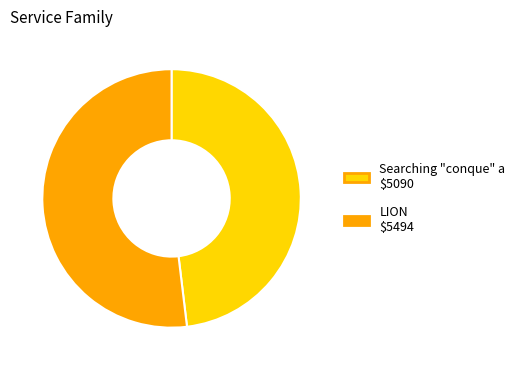

Is there any slice that represents more than half of the pie?

Yes